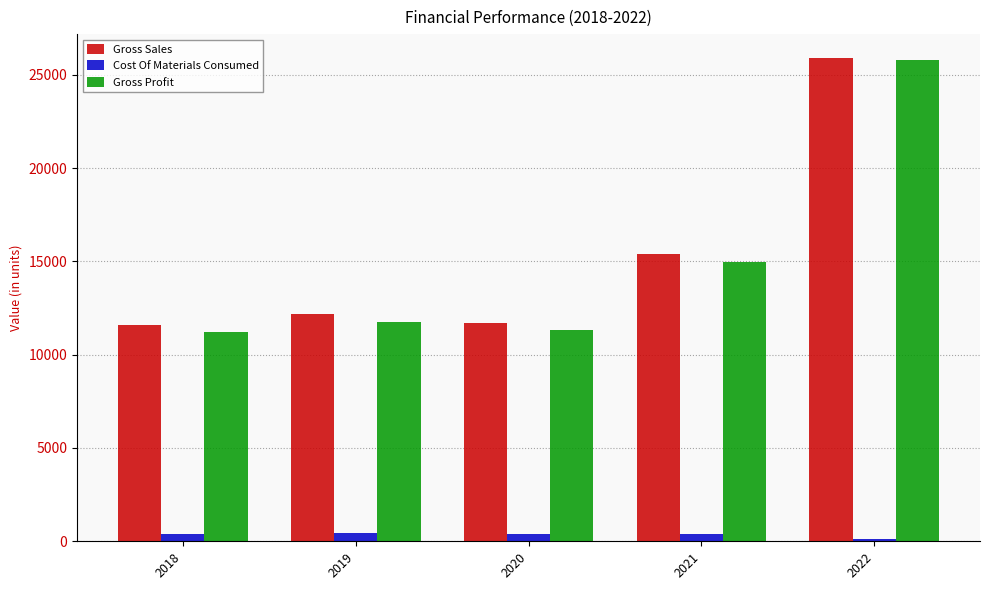

How many categories are shown in the chart?

5